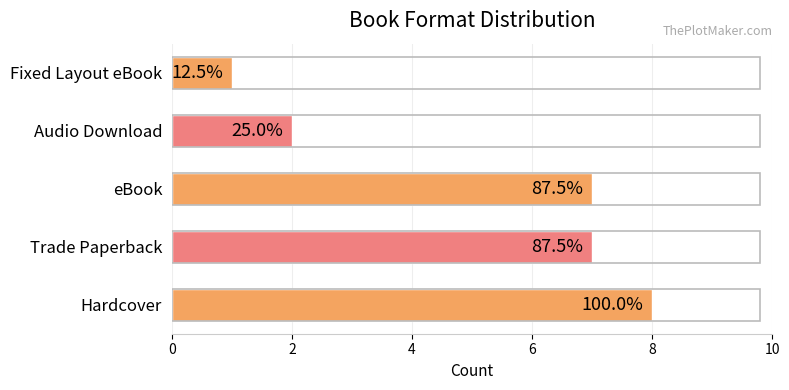

How many bars are there in total?

5